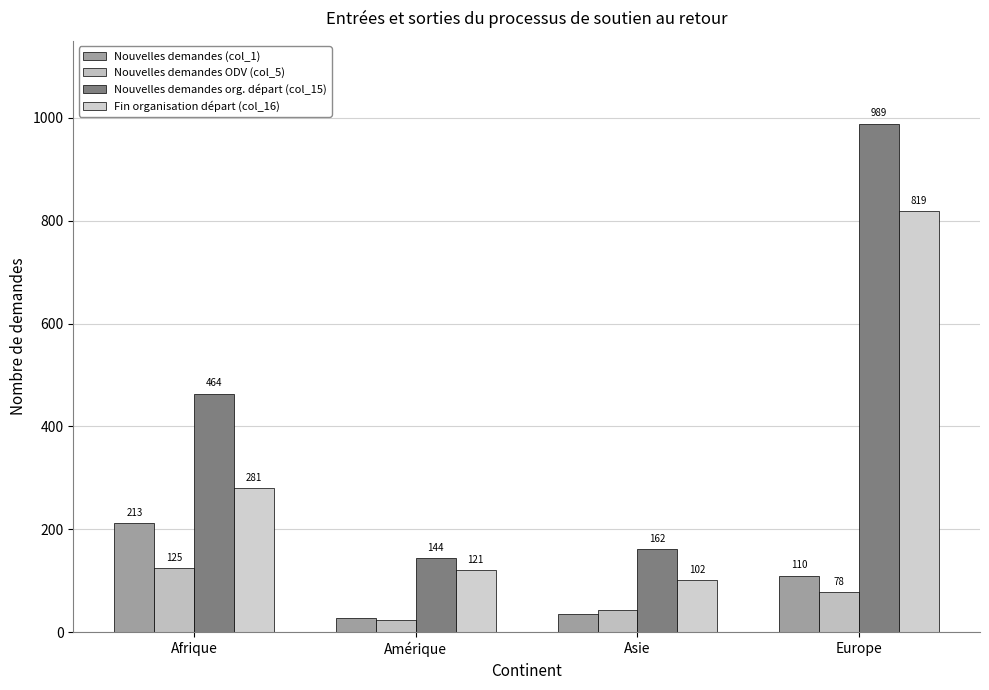

Does the chart contain stacked bars?

No